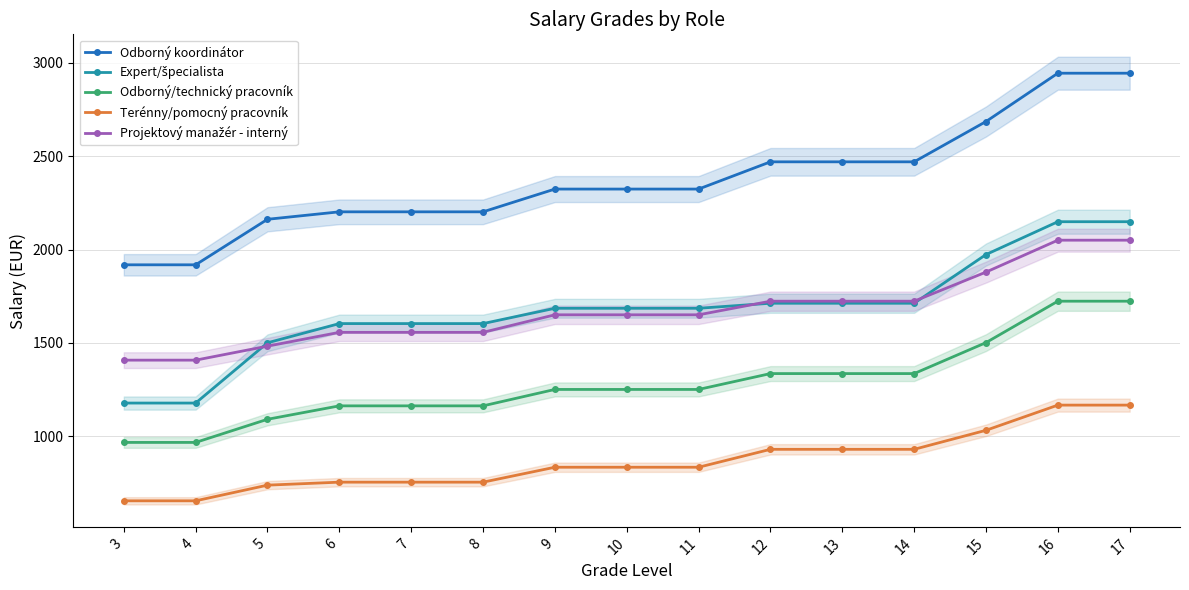

List the series in order of their peak value, highest first.

Odborný koordinátor, Expert/špecialista, Projektový manažér - interný, Odborný/technický pracovník, Terénny/pomocný pracovník